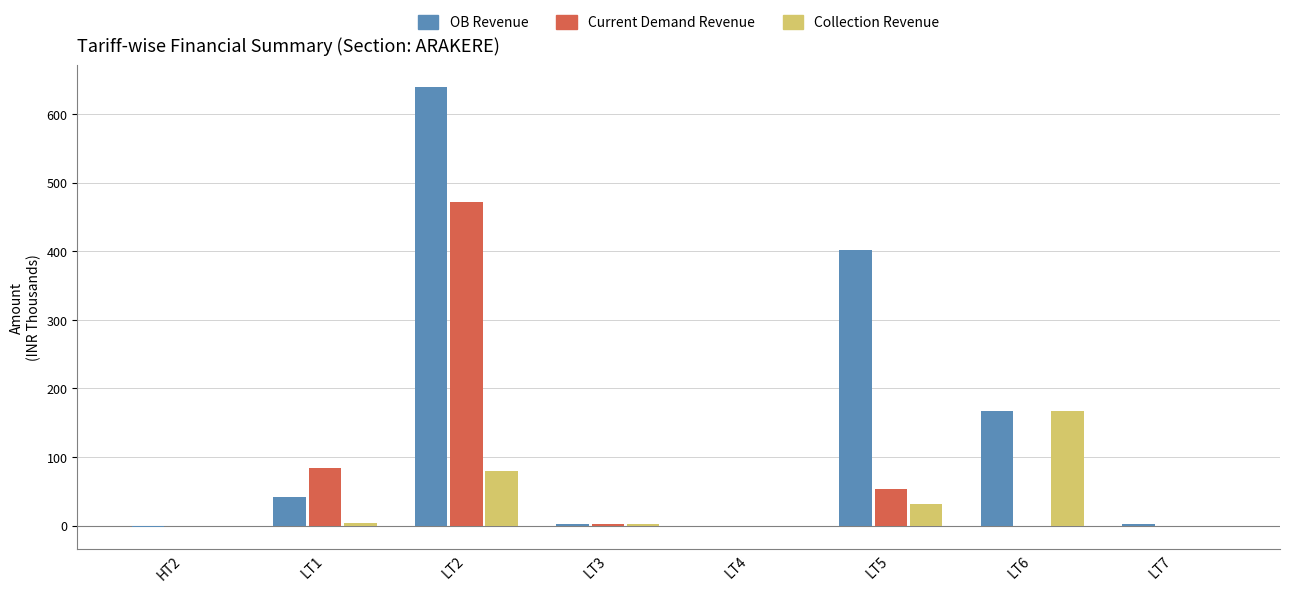

What are all the series names shown in the legend?

OB Revenue, Current Demand Revenue, Collection Revenue